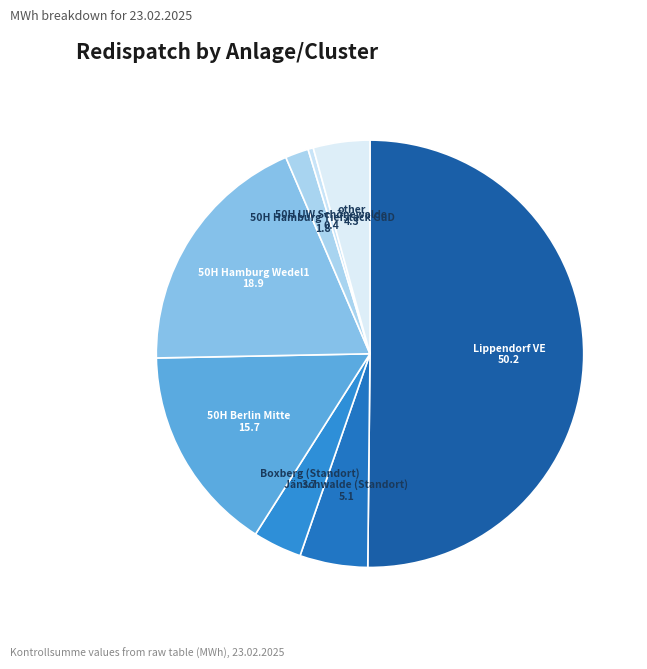

The 50H Berlin Mitte slice represents 26% of the pie. True or false?

False